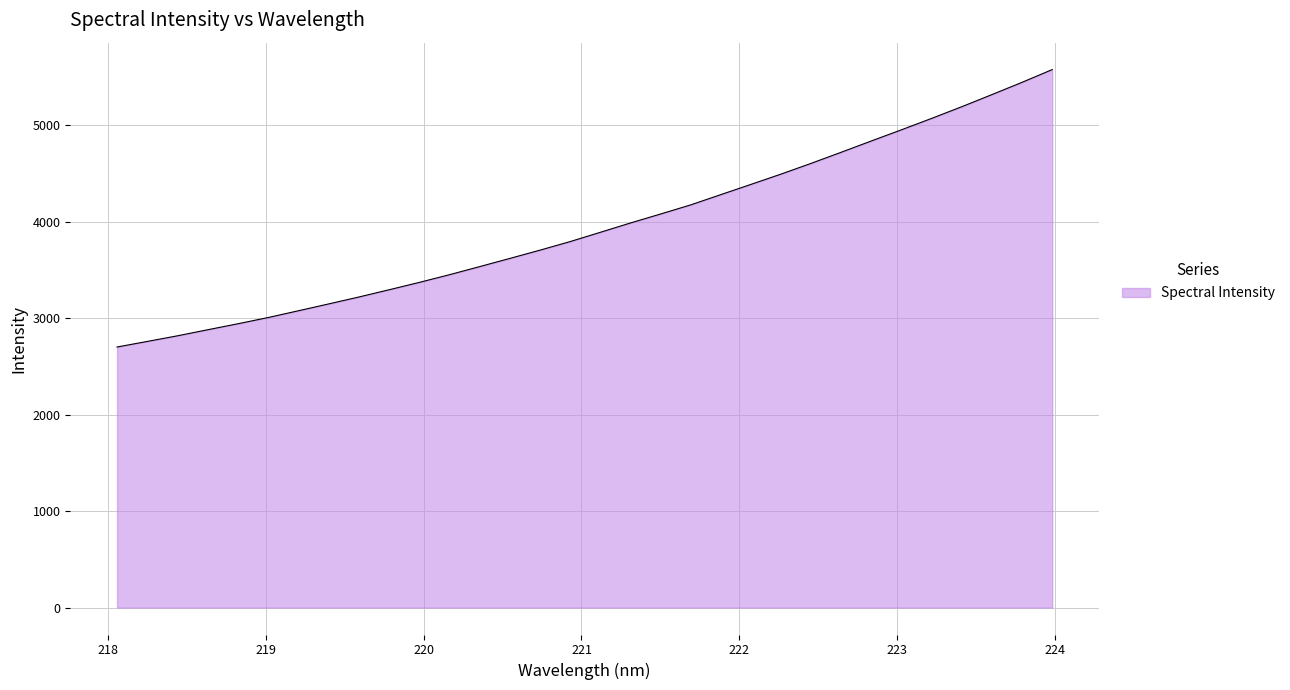

Reading left to right, extract all data points from this chart.

2701.1	2758.8	2817.2	2879.9	2942.0	3006.5	3076.4	3147.2	3218.9	3293.8	3370.0	3449.8	3533.6	3618.6	3704.2	3793.0	3889.1	3985.9	4079.0	4173.7	4280.1	4386.3	4493.3	4604.8	4720.1	4837.2	4953.1	5071.1	5192.3	5317.7	5444.9	5576.9